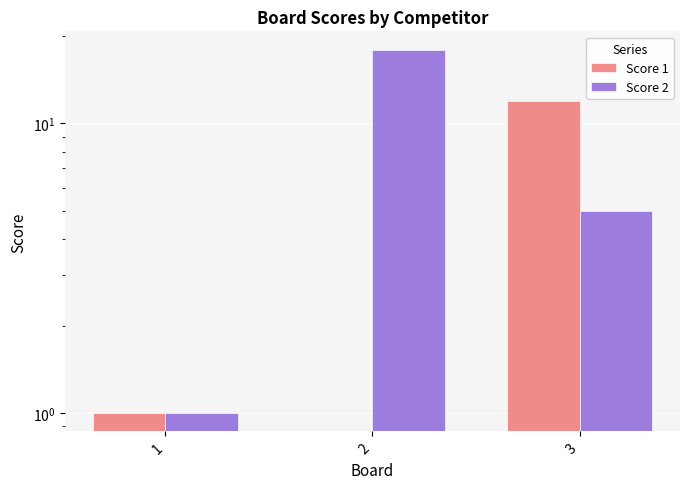

Rank the series by their average value, from lowest to highest.

Score 1, Score 2